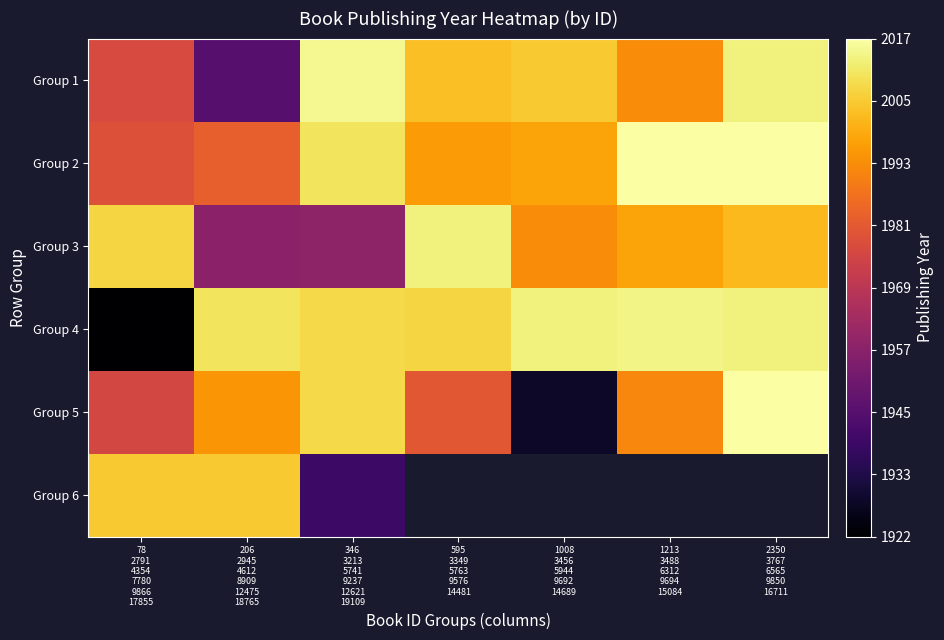

At which label does Group 1 first exceed 2003?

346 3213 5741 9237 12621 19109